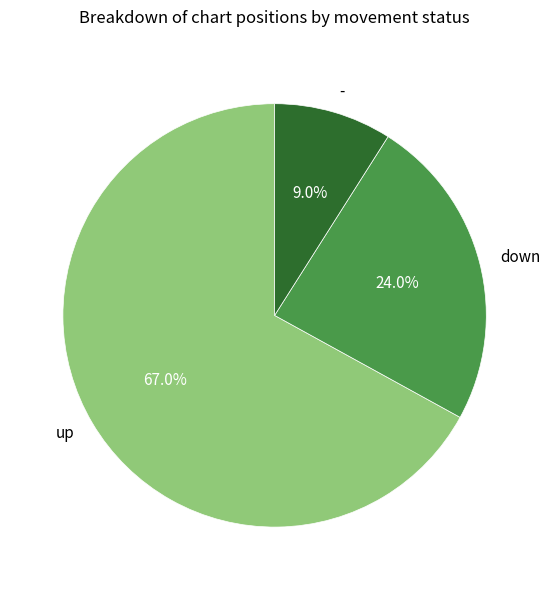

How much of the chart is everything except down?

76.0%